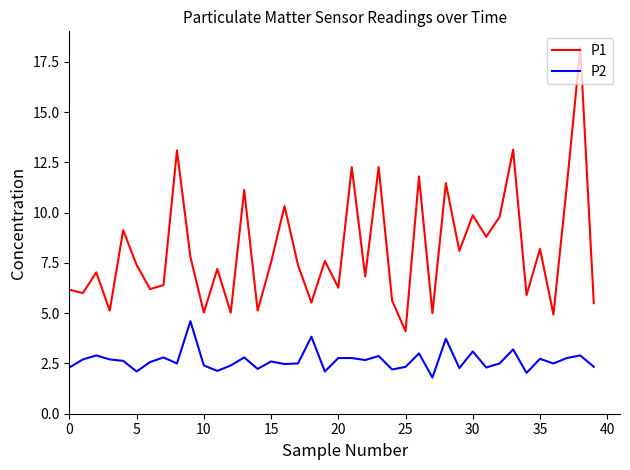

What is the maximum value shown in the chart?

18.2